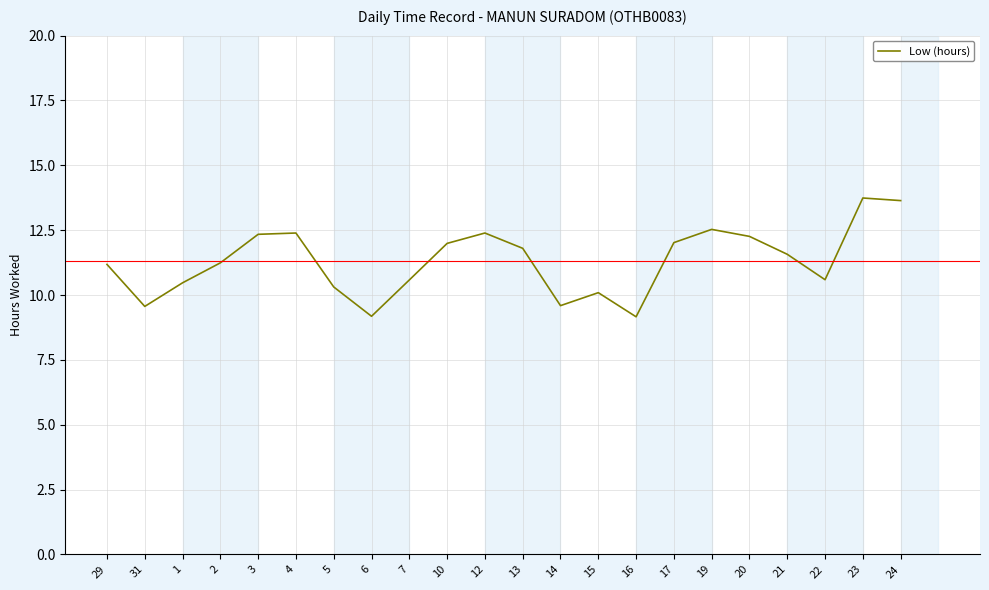

What is the maximum value shown in the chart?

13.7